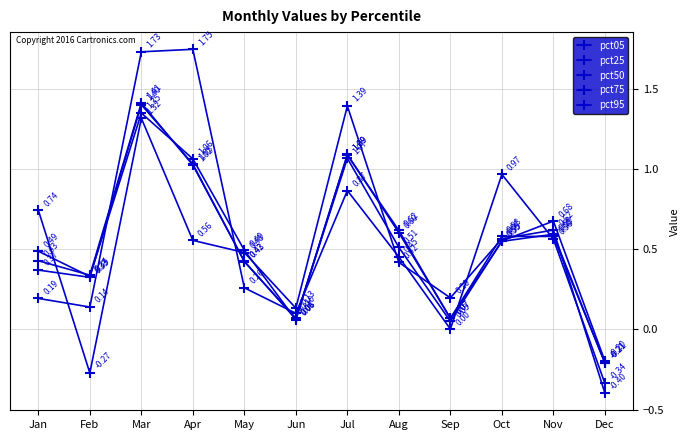

Reading left to right, extract all data points from this chart.

pct05: Jan=0.7	Feb=-0.3	Mar=1.3	Apr=0.6	May=0.5	Jun=0.1	Jul=1.4	Aug=0.4	Sep=0.2	Oct=0.6	Nov=0.6	Dec=-0.4
pct25: Jan=0.5	Feb=0.3	Mar=1.3	Apr=1.1	May=0.5	Jun=0.1	Jul=1.1	Aug=0.6	Sep=0.1	Oct=0.6	Nov=0.6	Dec=-0.2
pct50: Jan=0.4	Feb=0.3	Mar=1.4	Apr=1.0	May=0.4	Jun=0.1	Jul=1.1	Aug=0.6	Sep=0.1	Oct=0.5	Nov=0.6	Dec=-0.2
pct75: Jan=0.4	Feb=0.3	Mar=1.4	Apr=1.0	May=0.4	Jun=0.1	Jul=1.1	Aug=0.5	Sep=0.1	Oct=0.6	Nov=0.7	Dec=-0.2
pct95: Jan=0.2	Feb=0.1	Mar=1.7	Apr=1.7	May=0.3	Jun=0.1	Jul=0.9	Aug=0.5	Sep=0.0	Oct=1.0	Nov=0.6	Dec=-0.3